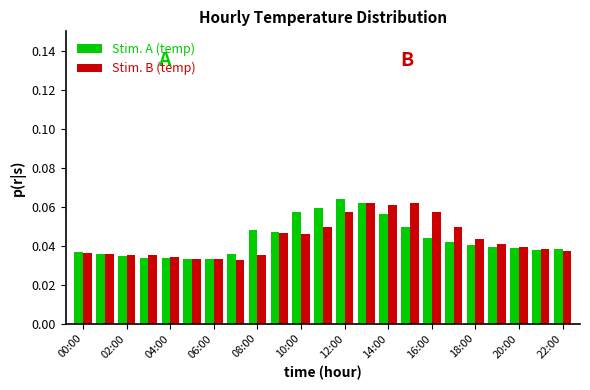

How many Stim. A (temp) values are between 0 and 1?

23